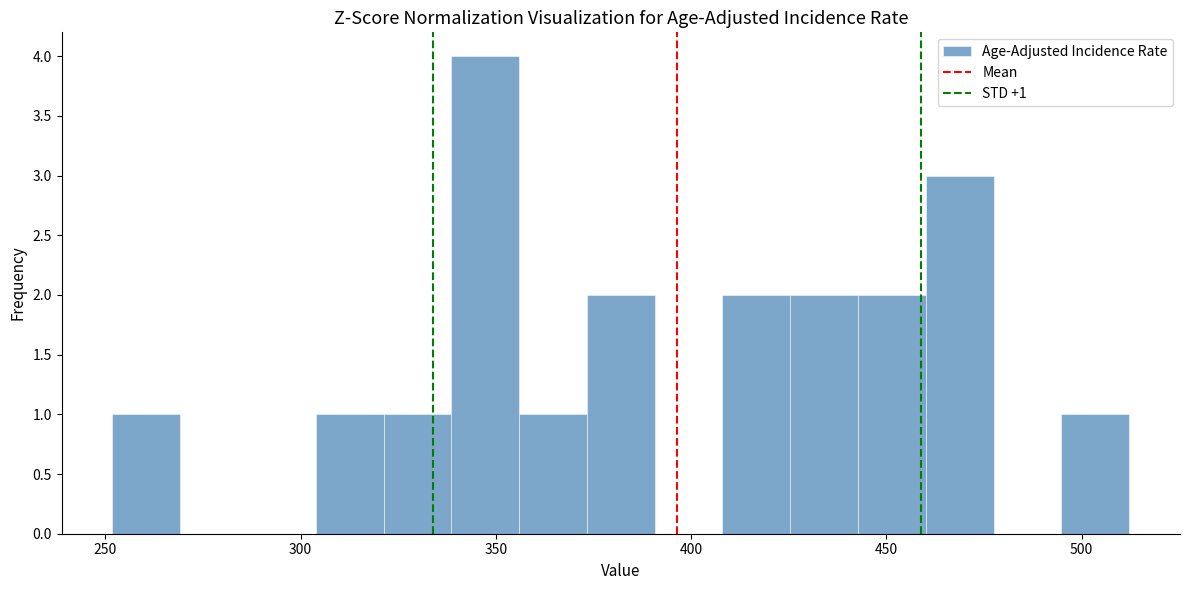

Around what value on the x-axis is the tallest bar? Give the approximate position of its centre, as read against the axis.

345